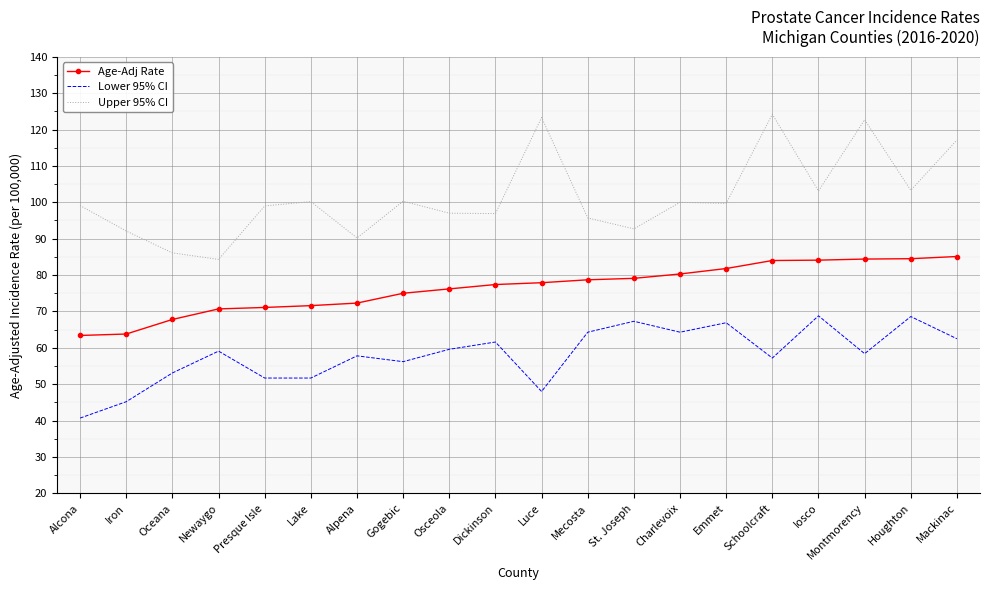

What position from the right is Osceola?

12